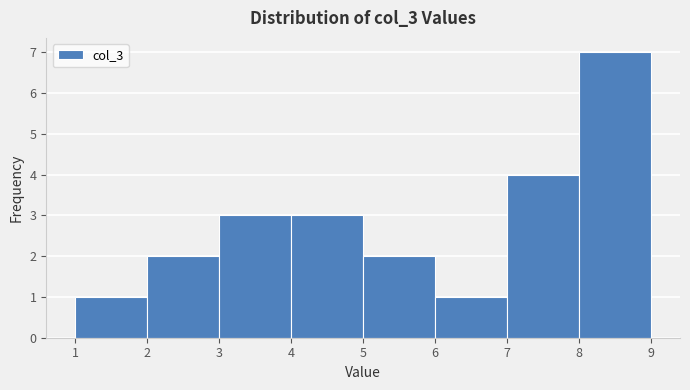

What is the height of the bar covering 4 to 5 on the x-axis? The values are not printed on the chart, so give them approximately, as read against the axis.

3